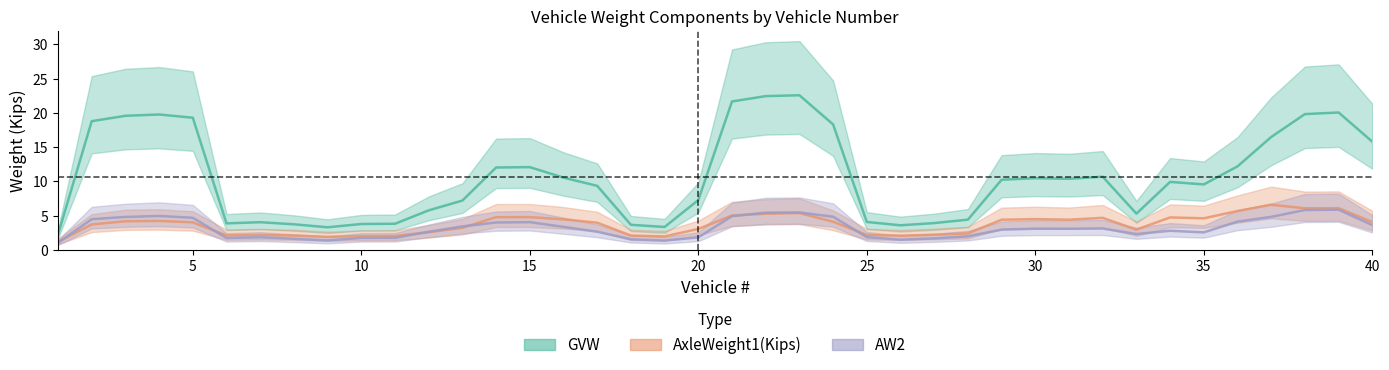

True or false: AxleWeight1(Kips) has more than 2 interior local peaks.

True